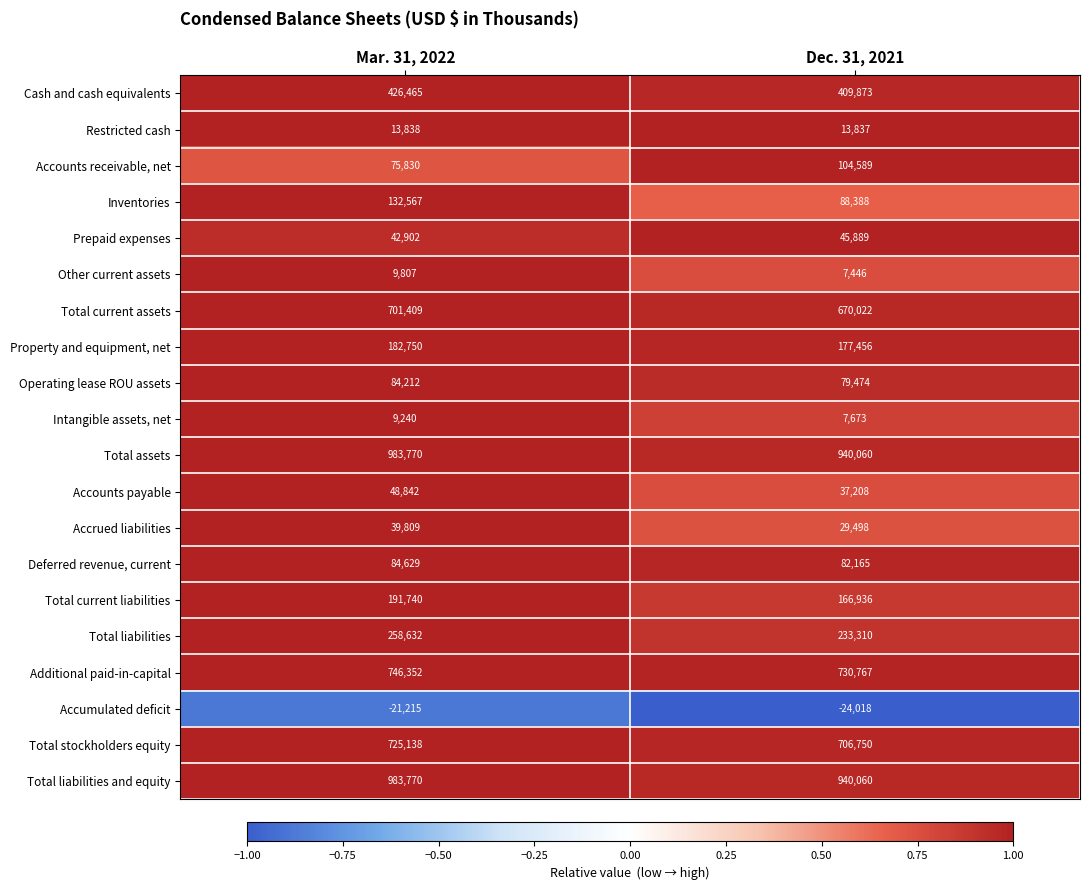

Is the value of Accrued liabilities at Mar. 31, 2022 greater than the value of Accounts payable at Mar. 31, 2022?

No